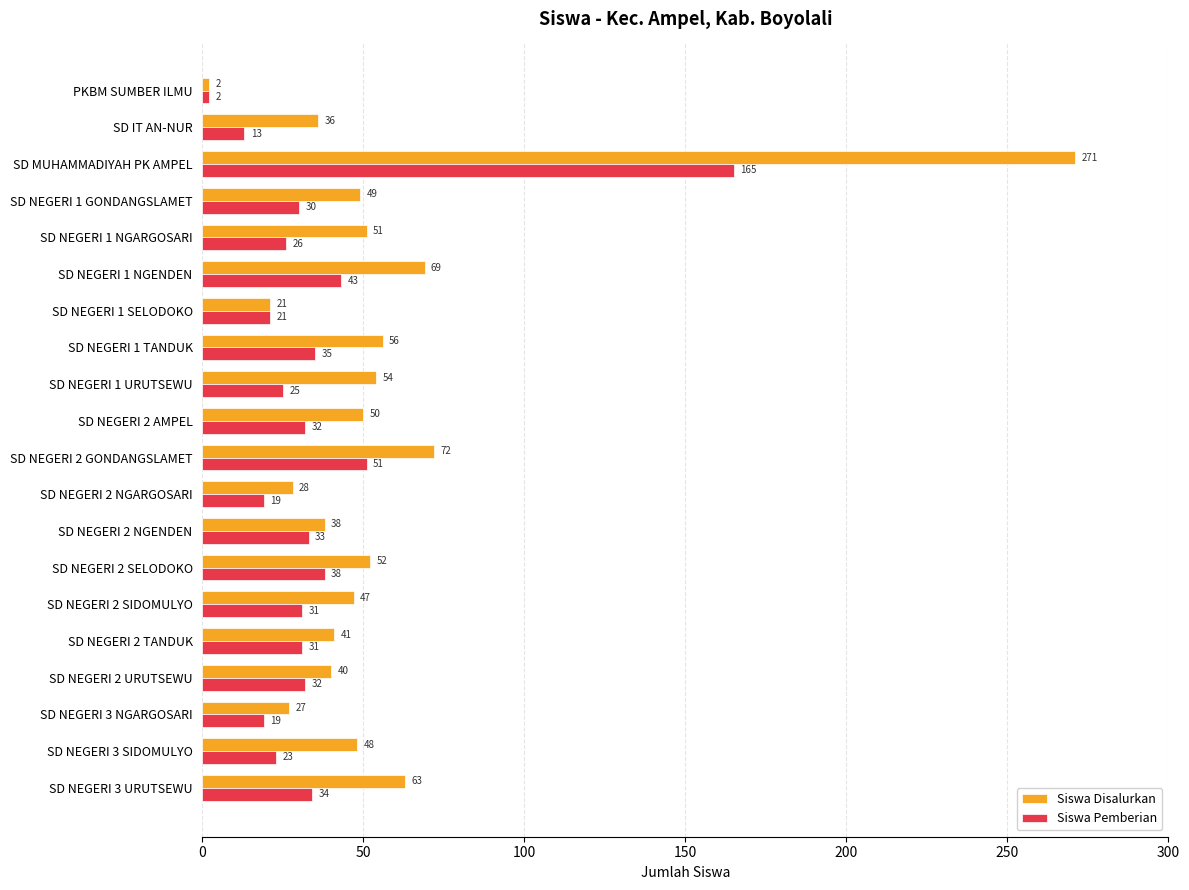

What is the sum of all Siswa Pemberian values?

703